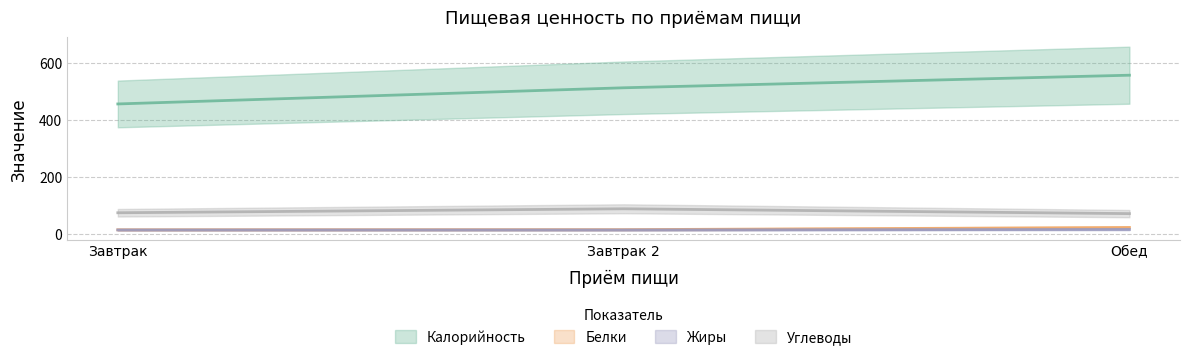

At which category does the chart reach its peak across all series?

Обед